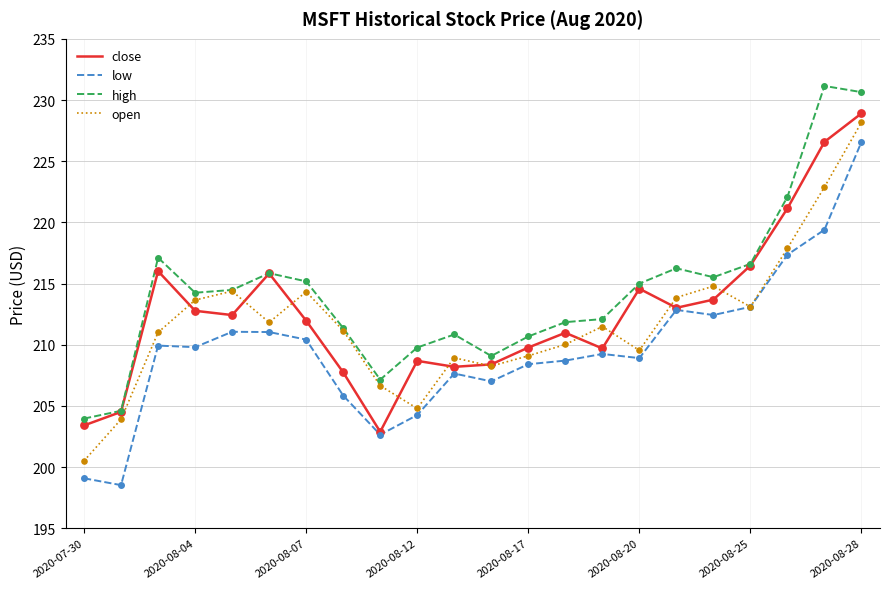

True or false: low and high intersect in this chart.

False